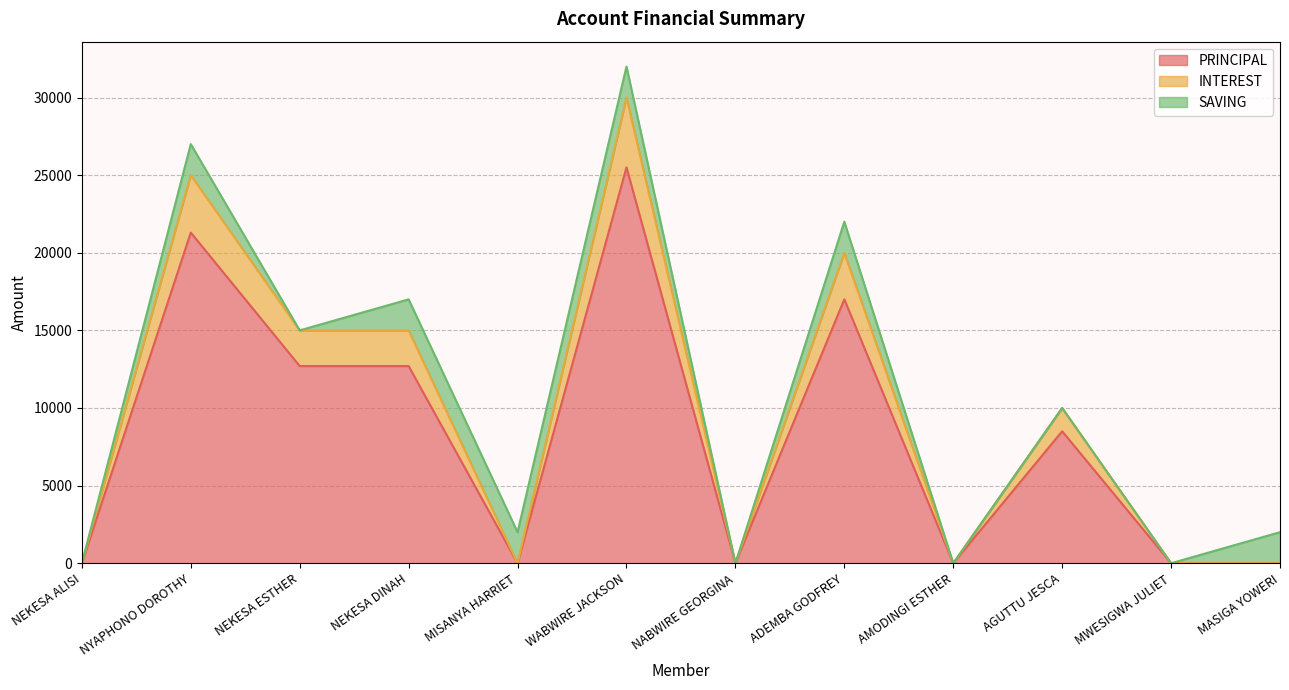

At which category is the sum across all series the highest?

WABWIRE JACKSON